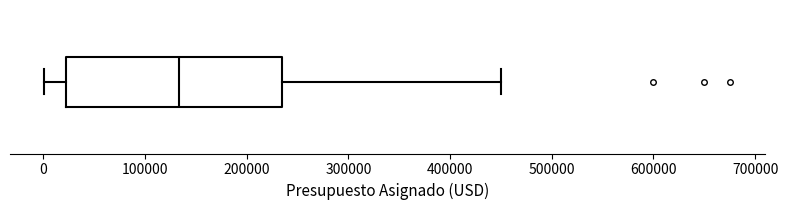

Where does the right whisker of the box end on the x-axis? The values are not printed on the chart, so give them approximately, as read against the axis.

450000